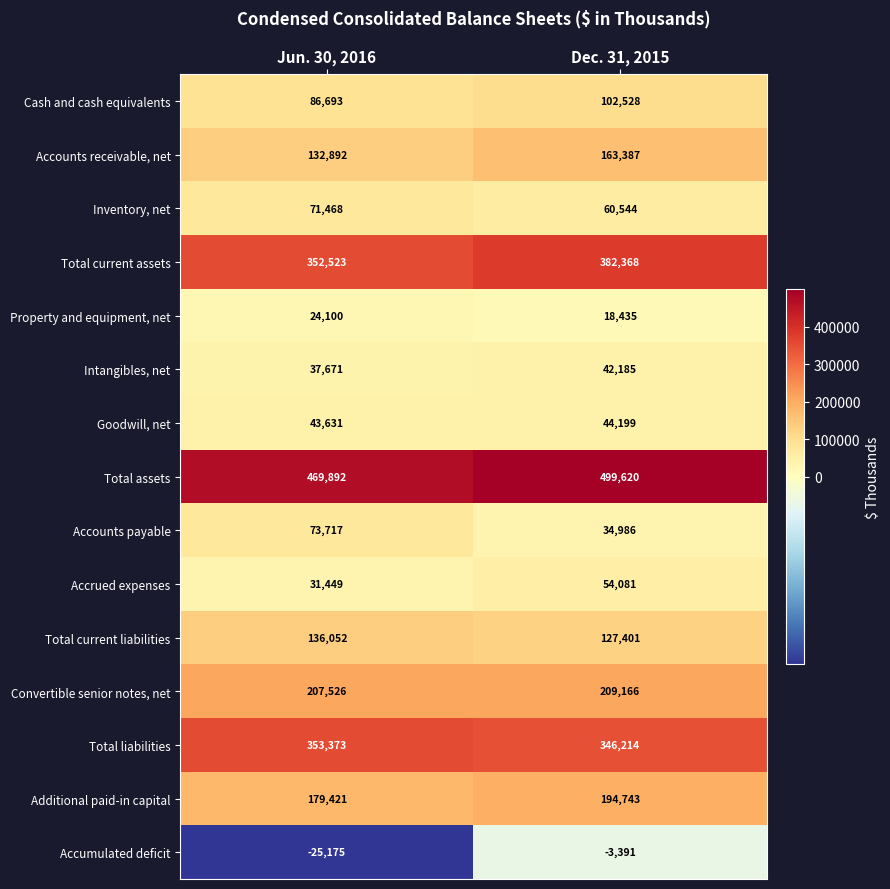

What is the average value of the Convertible senior notes, net series?

208346